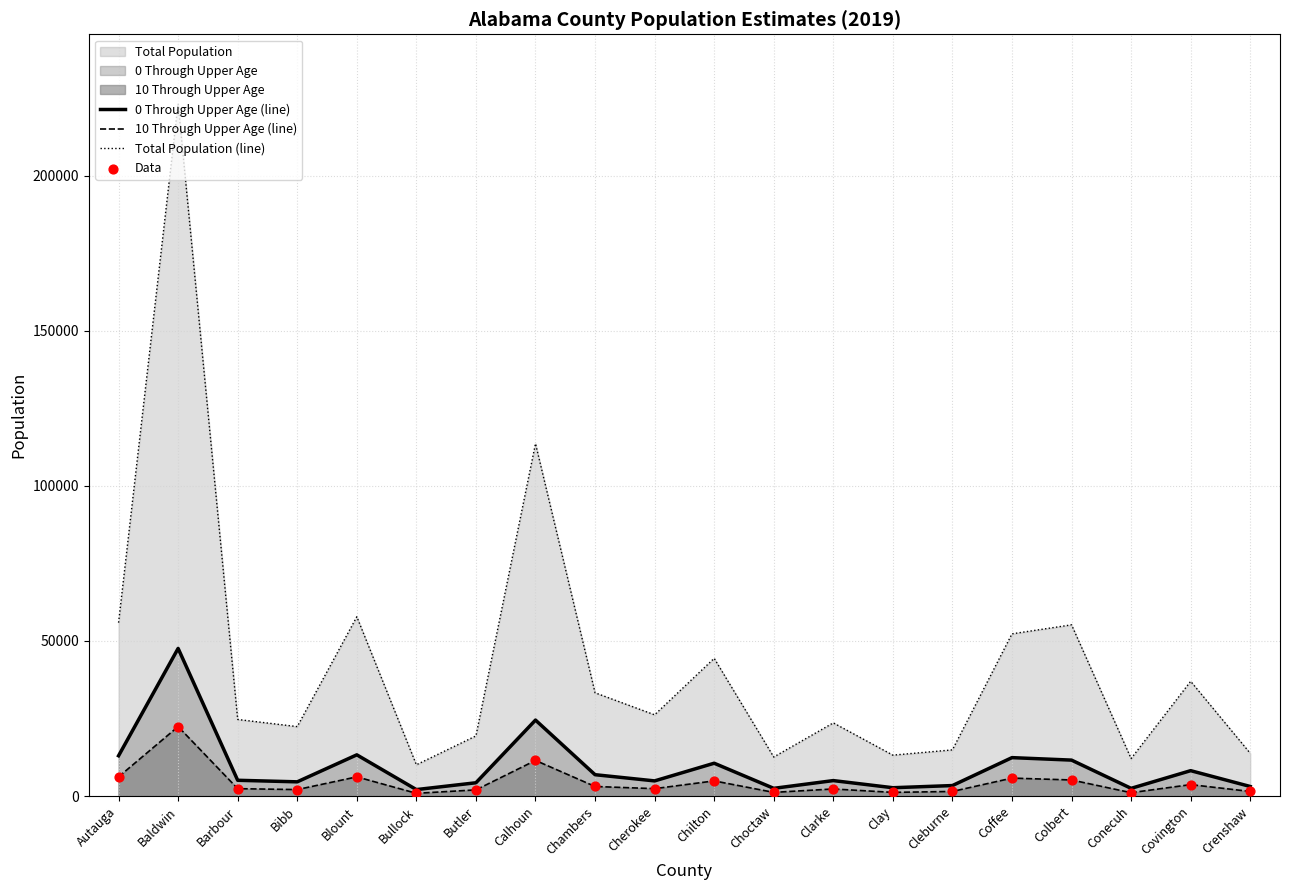

Which series contains the lowest Y value?

10 Through Upper Age (line)